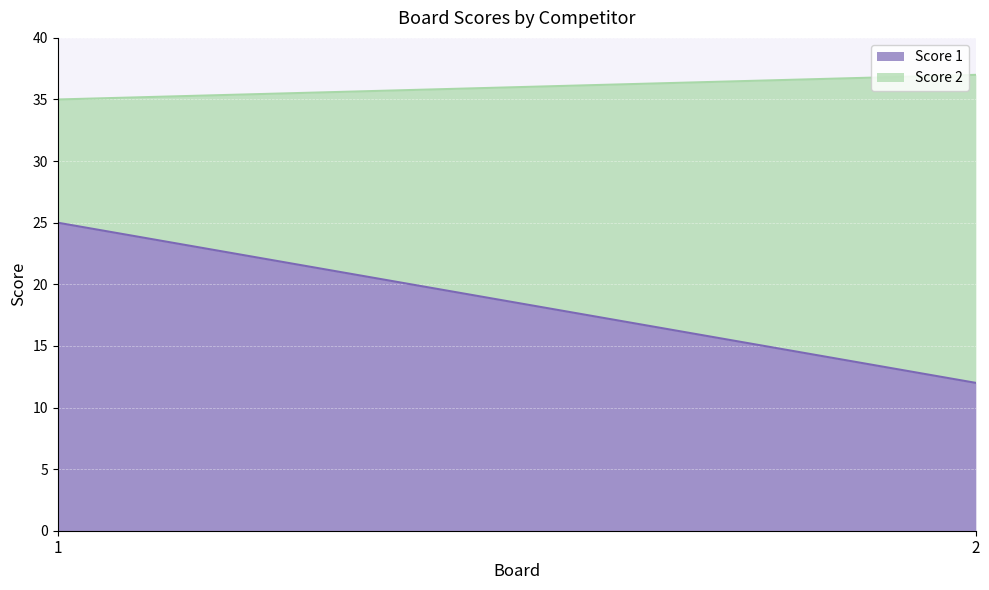

Rank the categories by Score 2 value from highest to lowest.

2, 1